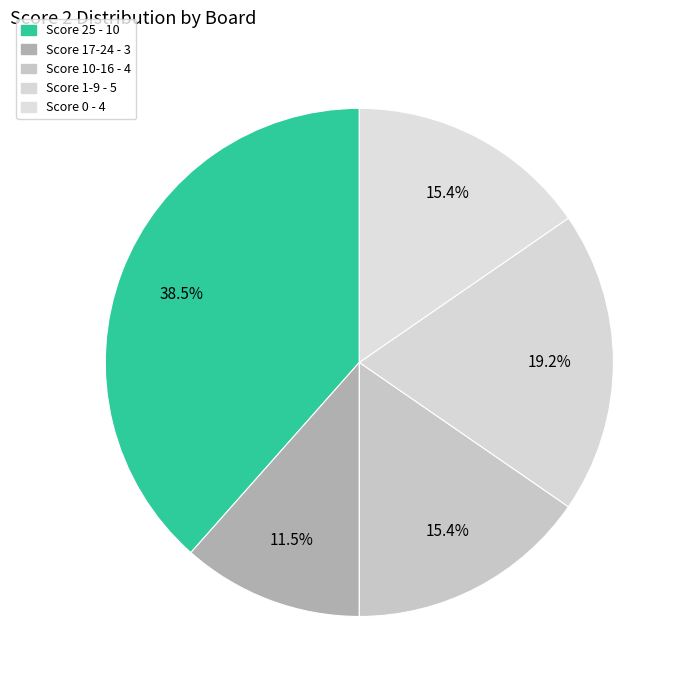

How many slices are in this pie chart?

5